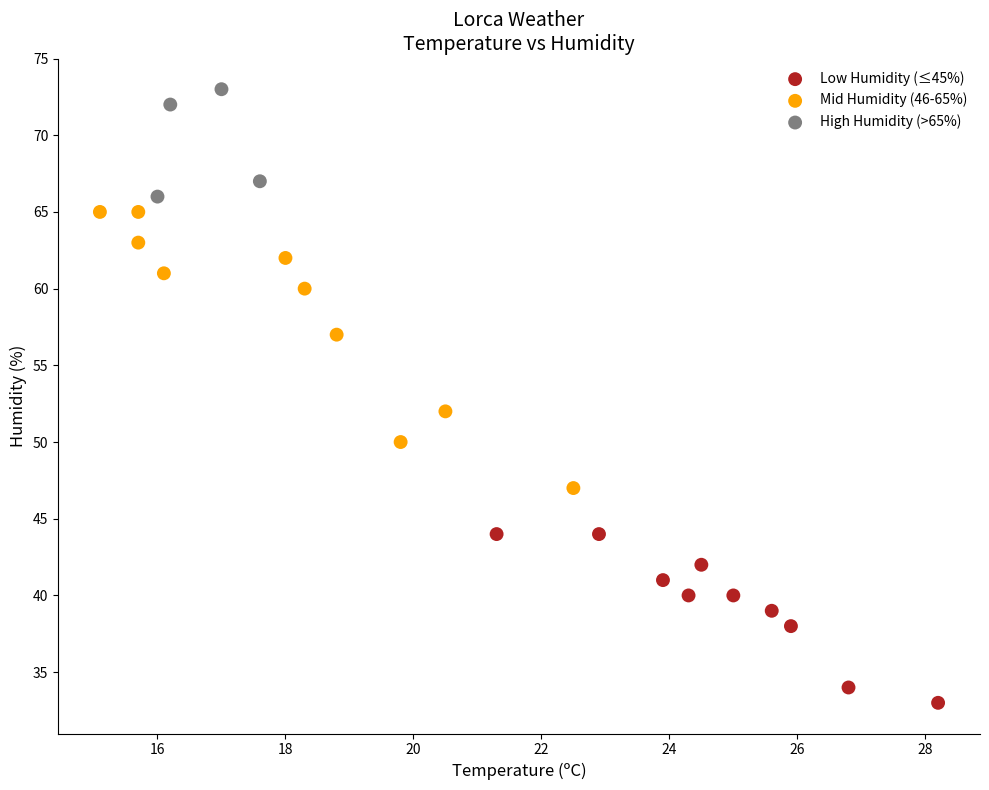

What are all the series names shown in the legend?

Low Humidity (≤45%), Mid Humidity (46-65%), High Humidity (>65%)